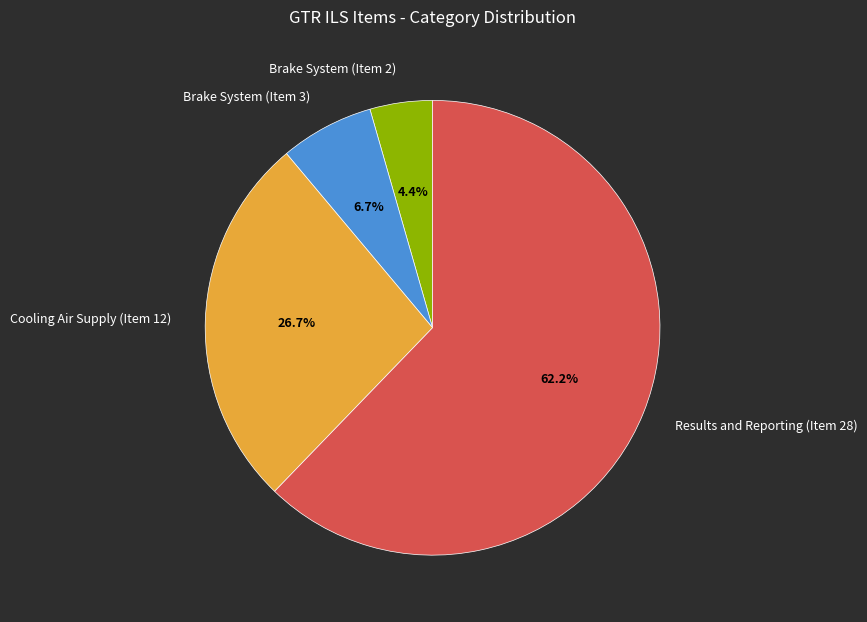

Is Results and Reporting (Item 28) the majority of the pie?

Yes